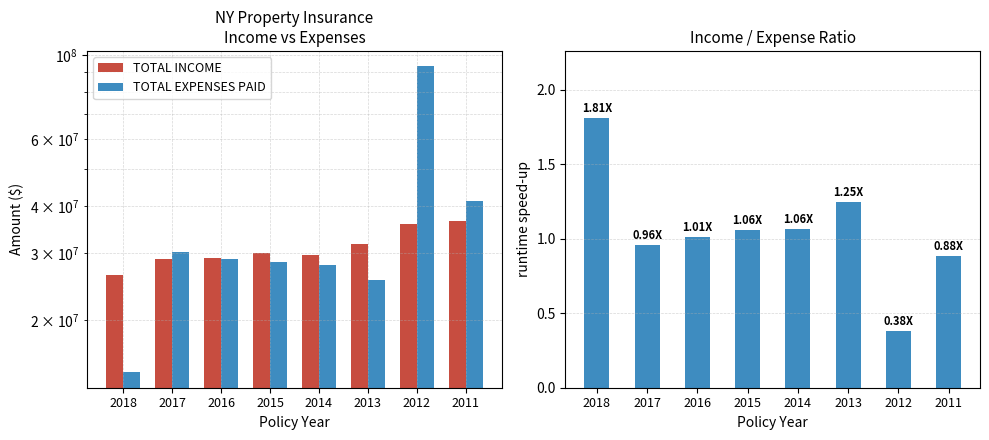

Rank the series at 2011 from highest to lowest value.

TOTAL EXPENSES PAID, TOTAL INCOME, Income/Expense Ratio